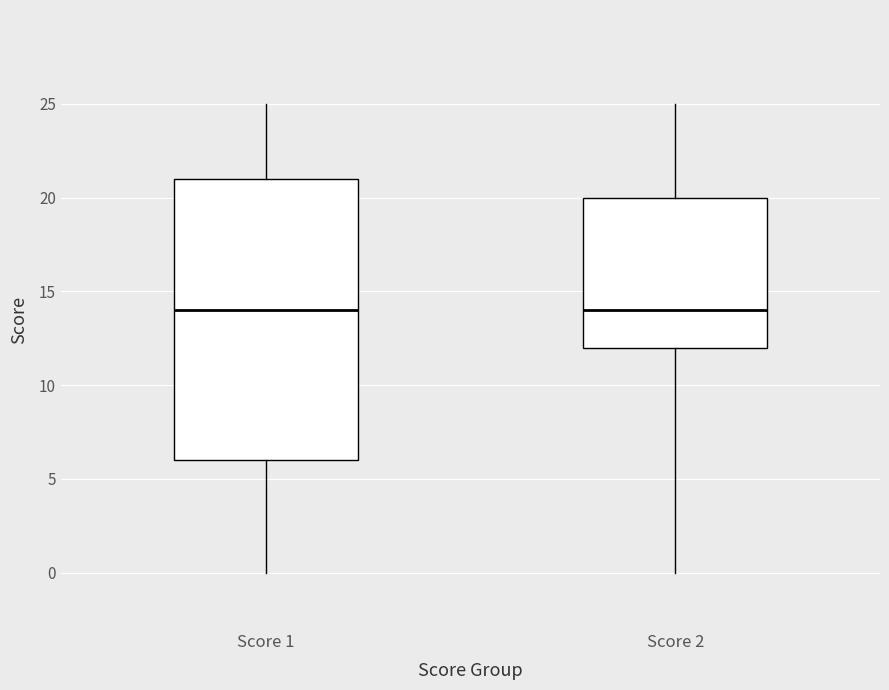

Reading left to right, transcribe this box plot: for each box, give where its median line is, the range the box spans, and where its two whiskers end, as read against the y-axis. The values are not printed on the chart, so give them approximately, as read against the axis.

Score 1: median 14, box 6 to 21, whiskers 0 to 25
Score 2: median 14, box 12 to 20, whiskers 0 to 25